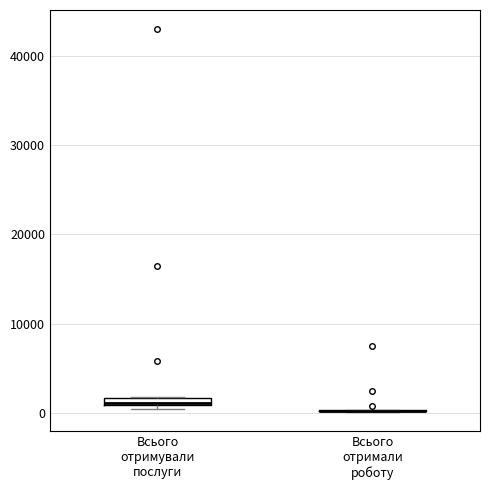

Where is the lower edge of the box for Всього отримували послуги on the y-axis? The values are not printed on the chart, so give them approximately, as read against the axis.

1000